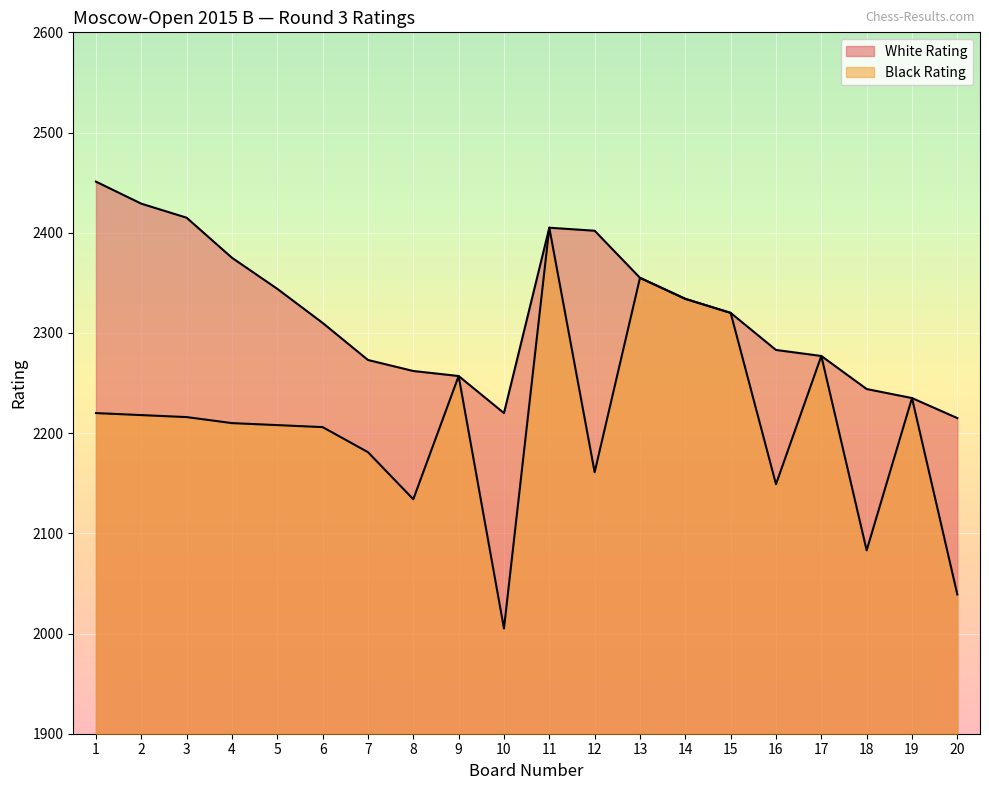

True or false: White Rating has a value of 2344 at 5.

True